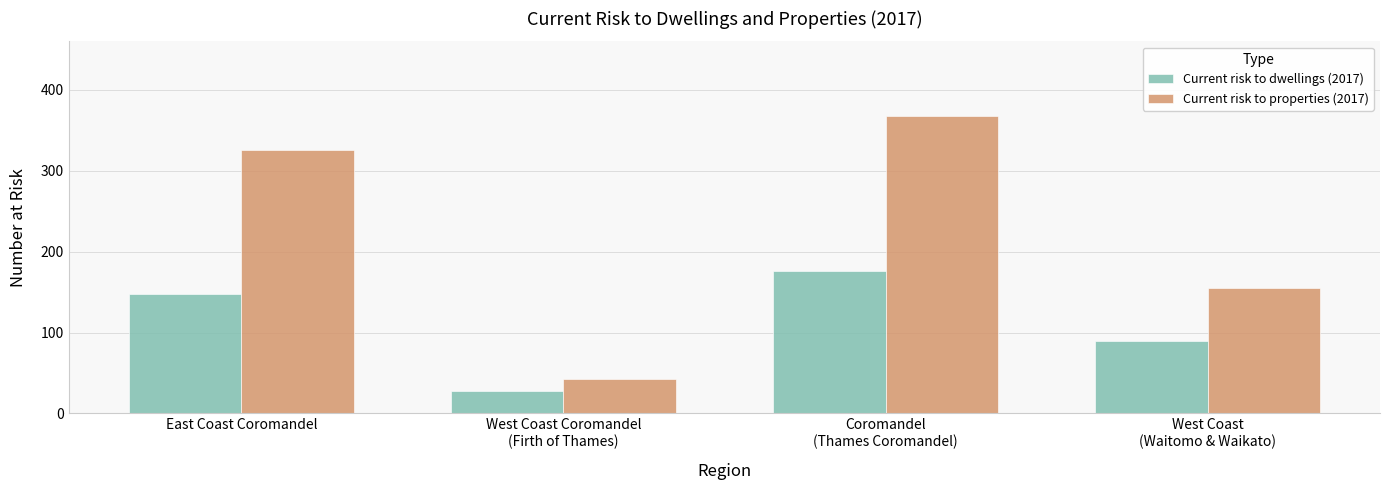

Are the bars grouped side by side (vs. stacked)?

Yes